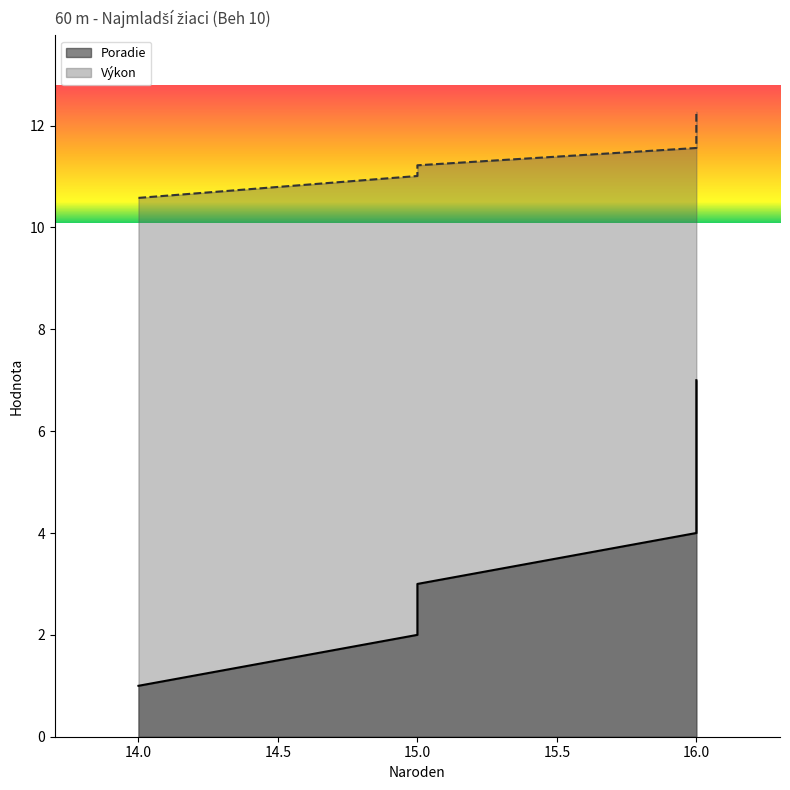

True or false: Poradie and Výkon intersect in this chart.

False